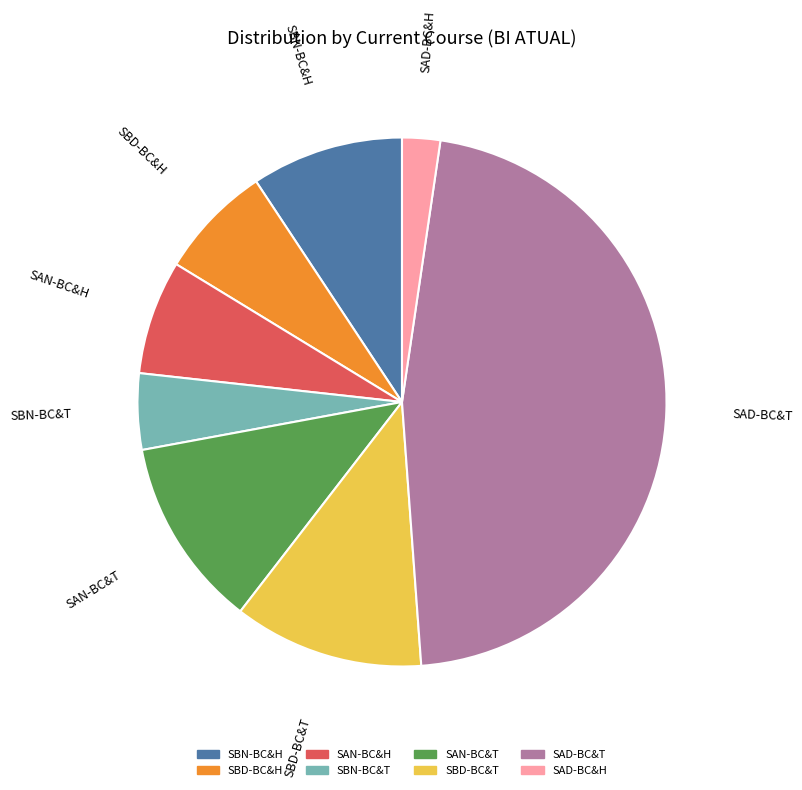

What is the ratio of the value at SBN-BC&T to the value at SAN-BC&H?

0.7